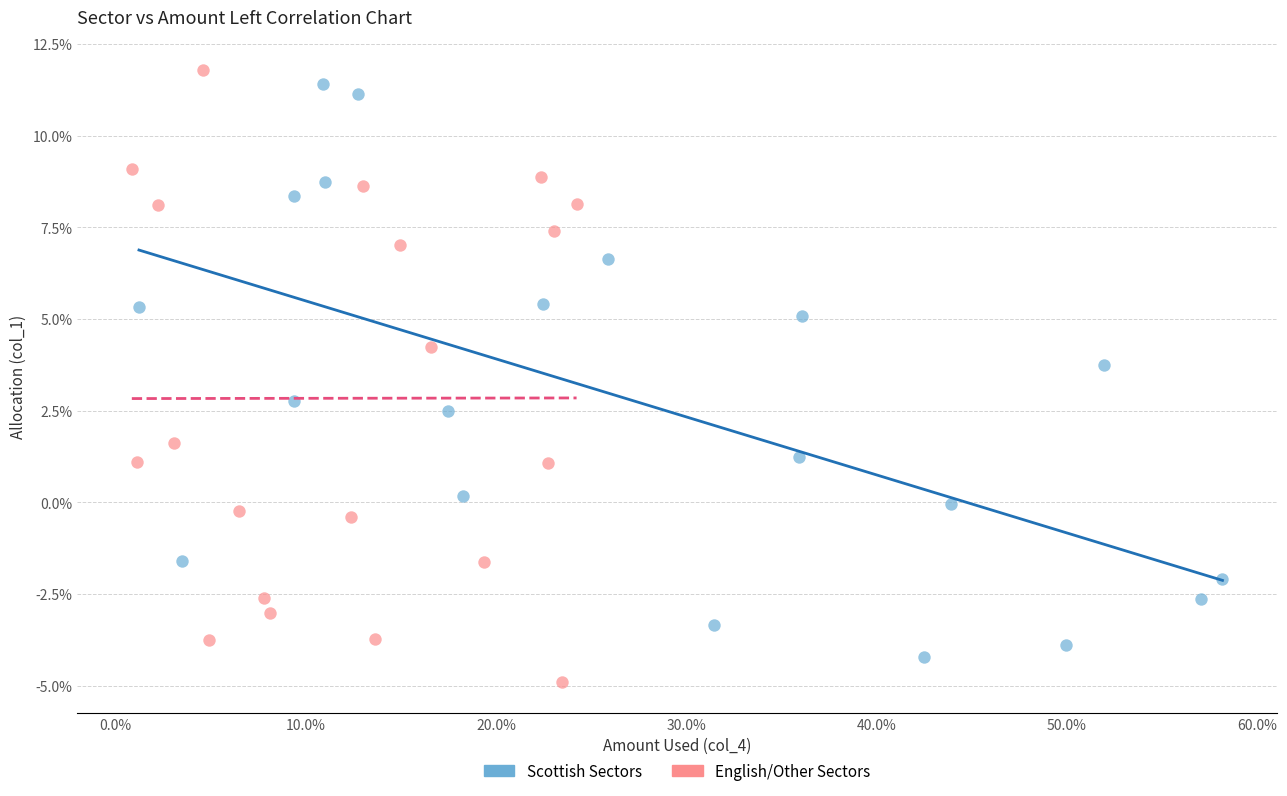

What are all the series names shown in the legend?

Scottish Sectors, English/Other Sectors